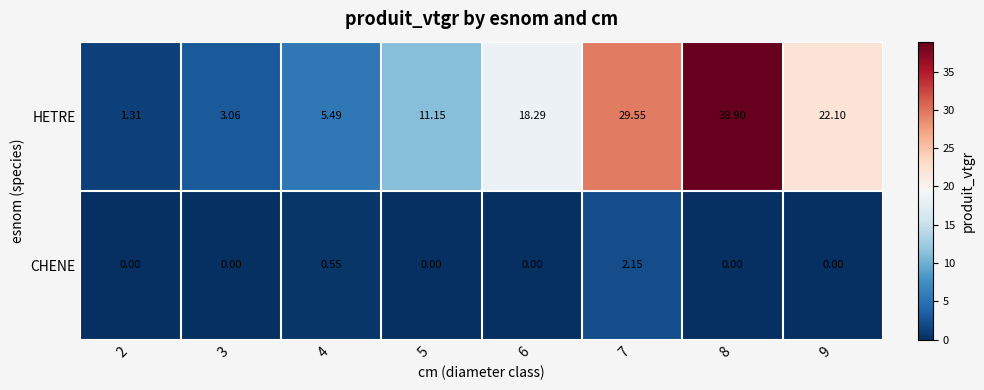

Between 4 and 7, which series saw the biggest shift?

HETRE